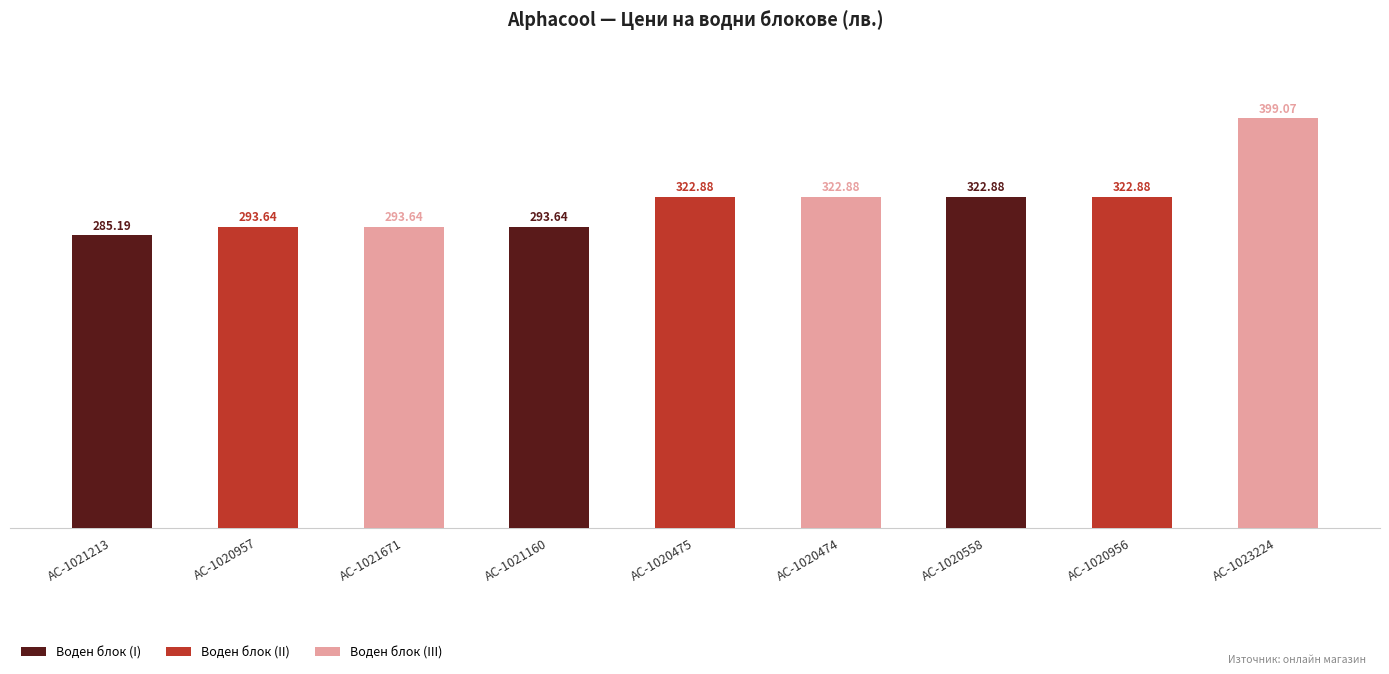

Reading left to right, extract all data points from this chart.

285.2	293.6	293.6	293.6	322.9	322.9	322.9	322.9	399.1